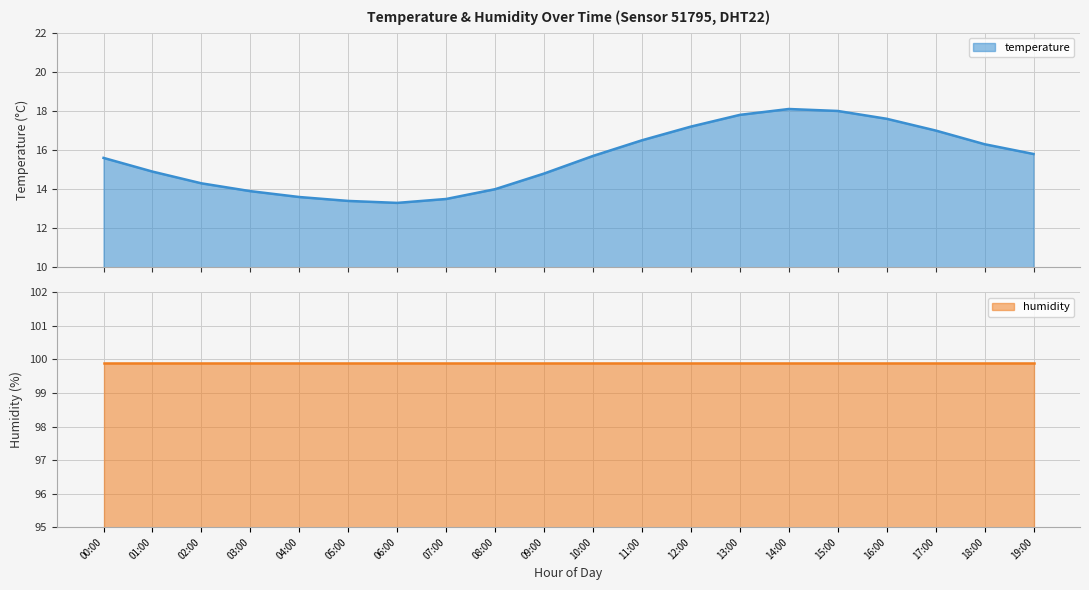

What is the label of the 5th point from the right?

15:00